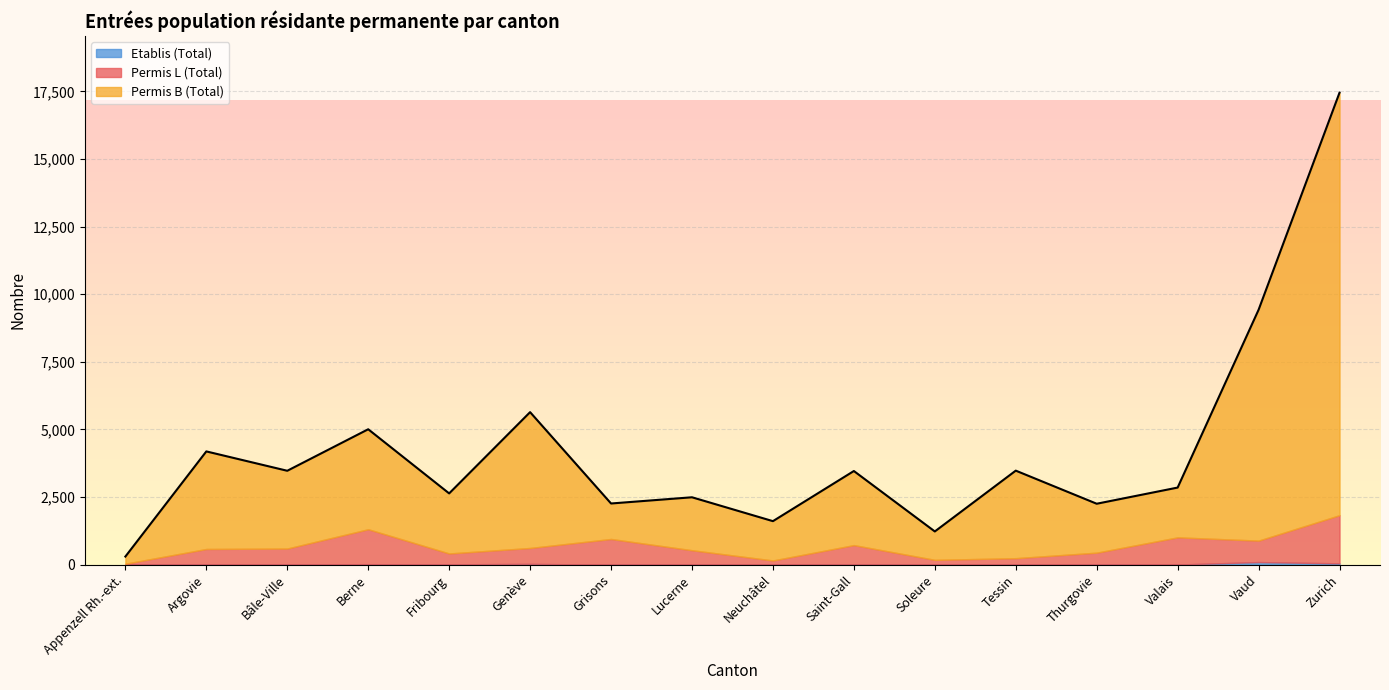

Reading left to right, what are all the values shown in this chart?

Permis L (Total): 34	578	584	1292	402	589	949	529	151	710	174	228	443	1005	793	1780
Permis B (Total): 264	3608	2876	3697	2221	5023	1312	1958	1454	2740	1050	3237	1809	1841	8536	15625
Etablis (Total): 1	1	11	17	11	27	0	4	3	12	3	11	0	4	95	48